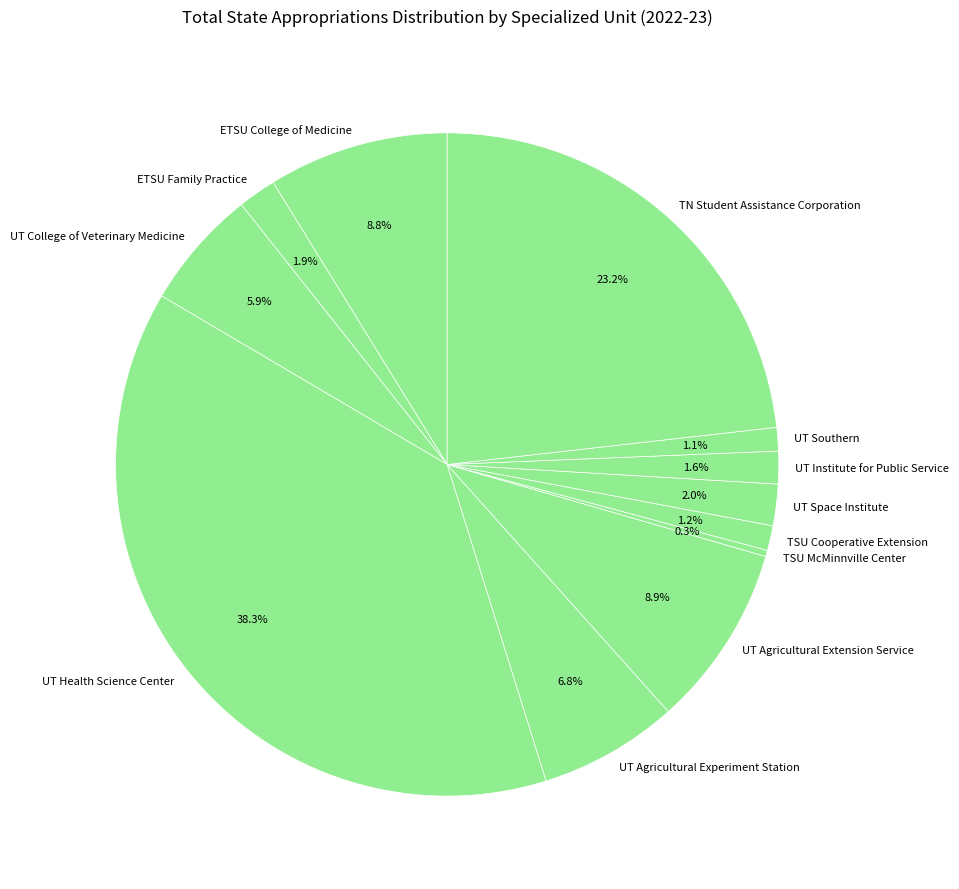

Is UT Agricultural Extension Service the majority of the pie?

No